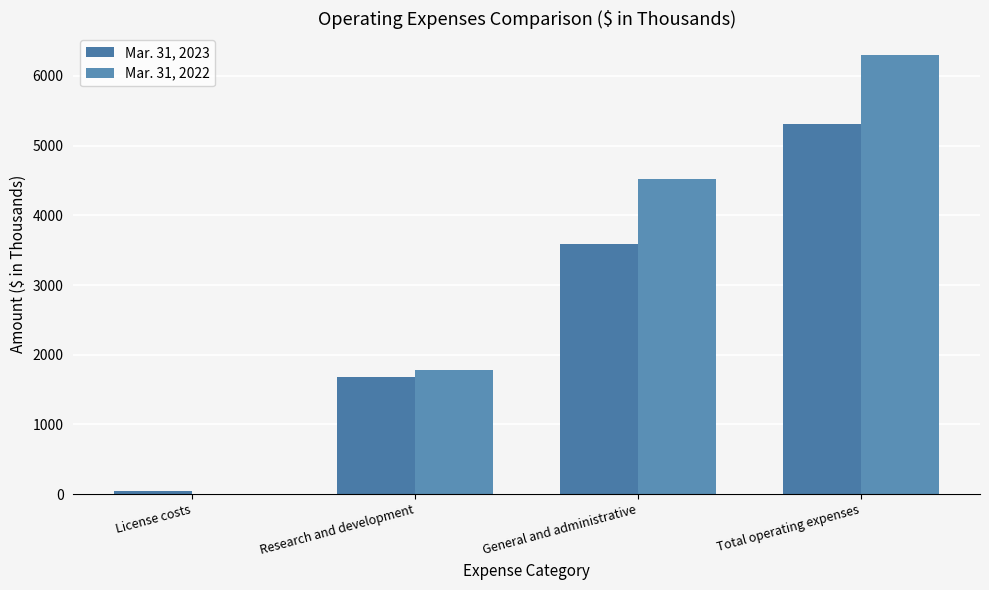

What is the average value of the Mar. 31, 2022 series?

3148